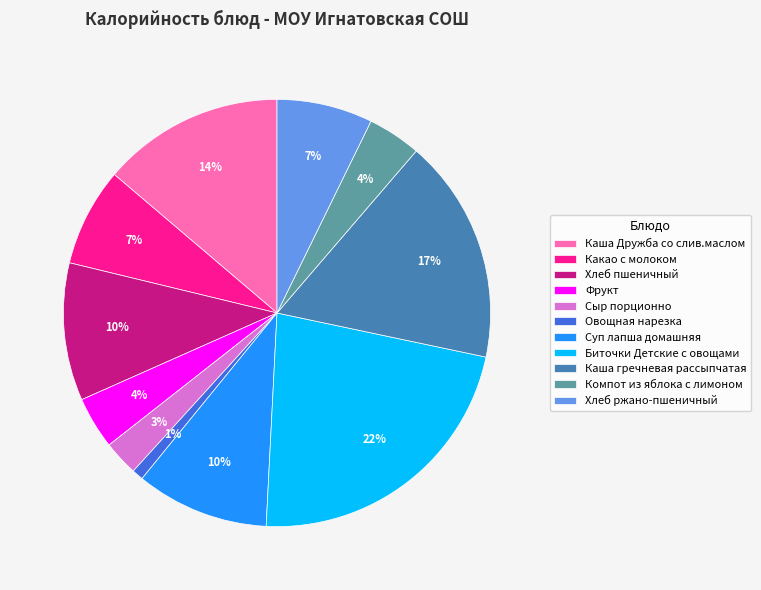

What percentage is the Овощная нарезка slice, to the nearest percent?

1%